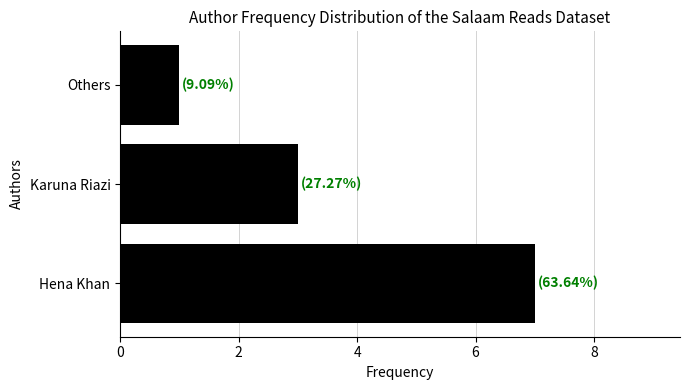

Does the chart contain any negative values?

No